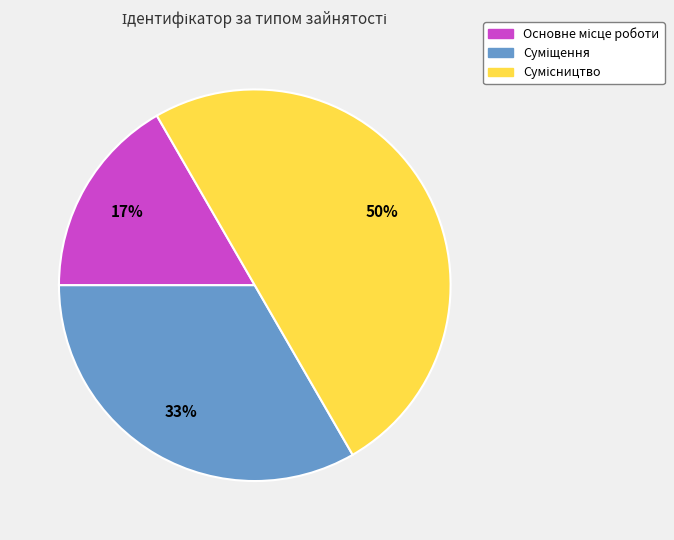

To the nearest percent, what is the average slice percentage?

33%